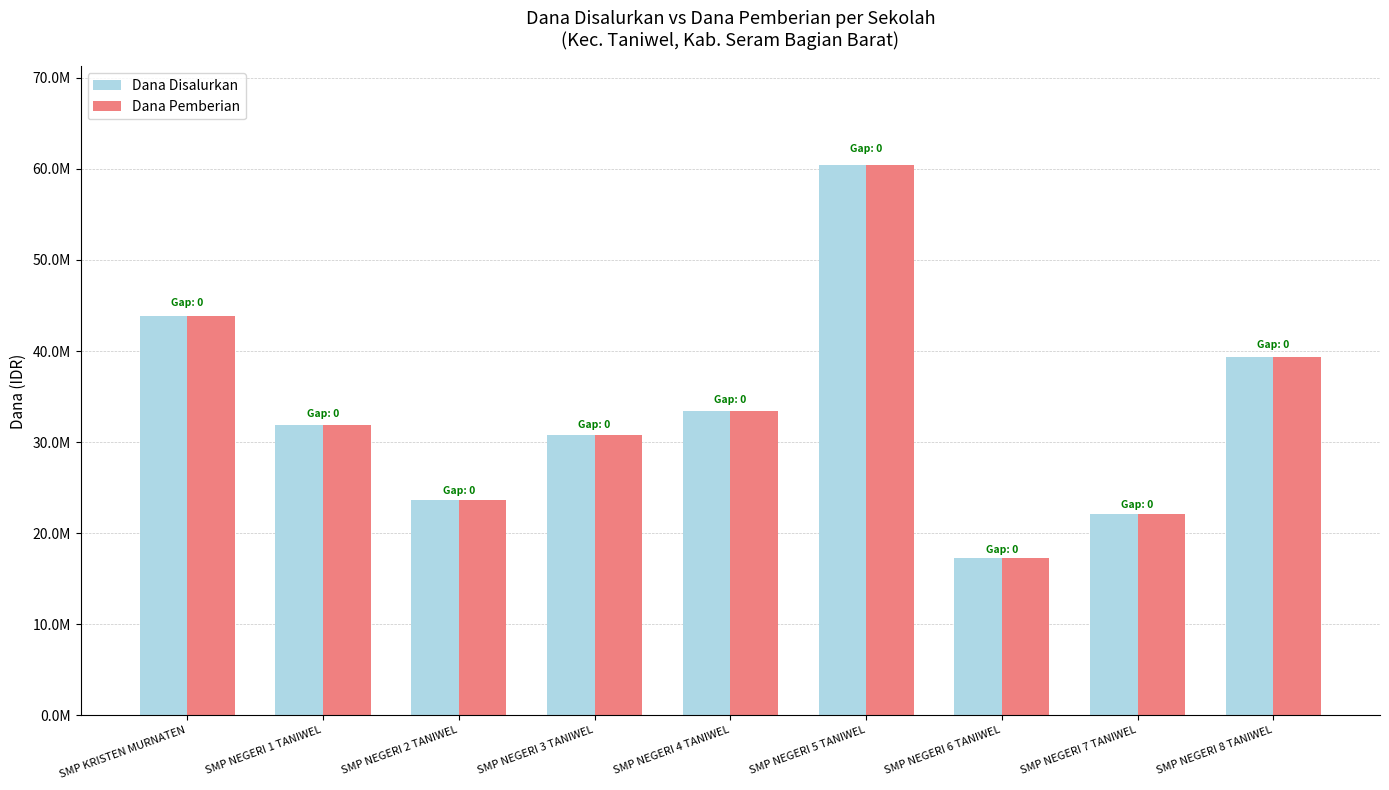

Reading left to right, transcribe all the data shown in this chart.

Dana Disalurkan: SMP KRISTEN MURNATEN=43875000	SMP NEGERI 1 TANIWEL=31875000	SMP NEGERI 2 TANIWEL=23625000	SMP NEGERI 3 TANIWEL=30750000	SMP NEGERI 4 TANIWEL=33375000	SMP NEGERI 5 TANIWEL=60375000	SMP NEGERI 6 TANIWEL=17250000	SMP NEGERI 7 TANIWEL=22125000	SMP NEGERI 8 TANIWEL=39375000
Dana Pemberian: SMP KRISTEN MURNATEN=43875000	SMP NEGERI 1 TANIWEL=31875000	SMP NEGERI 2 TANIWEL=23625000	SMP NEGERI 3 TANIWEL=30750000	SMP NEGERI 4 TANIWEL=33375000	SMP NEGERI 5 TANIWEL=60375000	SMP NEGERI 6 TANIWEL=17250000	SMP NEGERI 7 TANIWEL=22125000	SMP NEGERI 8 TANIWEL=39375000